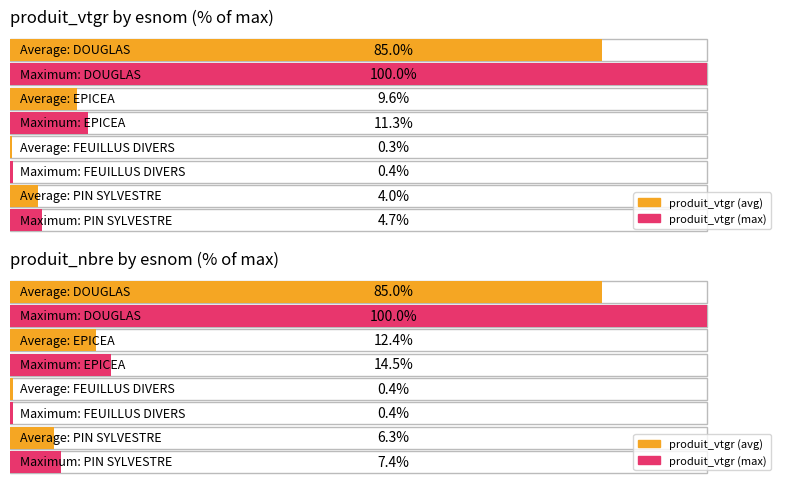

Is the value of produit_nbre at FEUILLUS DIVERS-2 greater than the value of produit_vtgr at EPICEA-2?

No